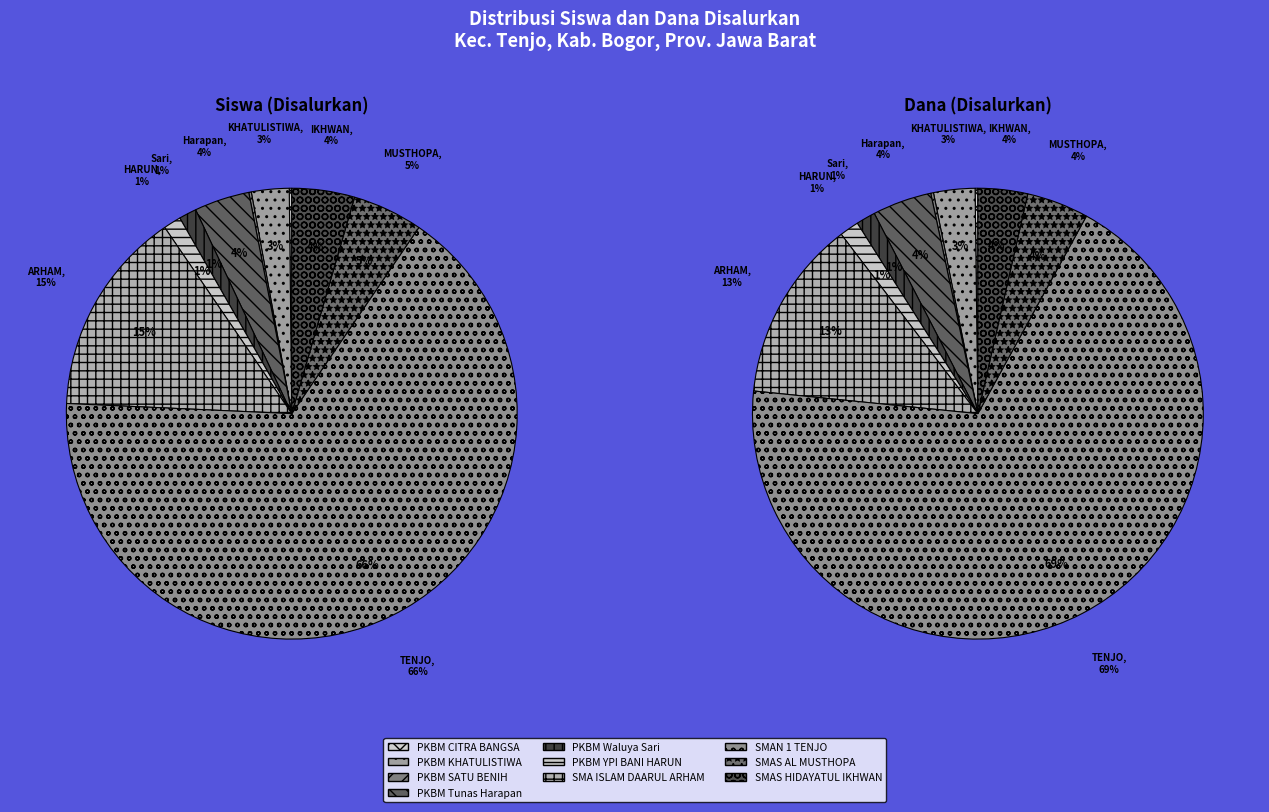

To the nearest percent, what percentage of the pie is 7?

66%